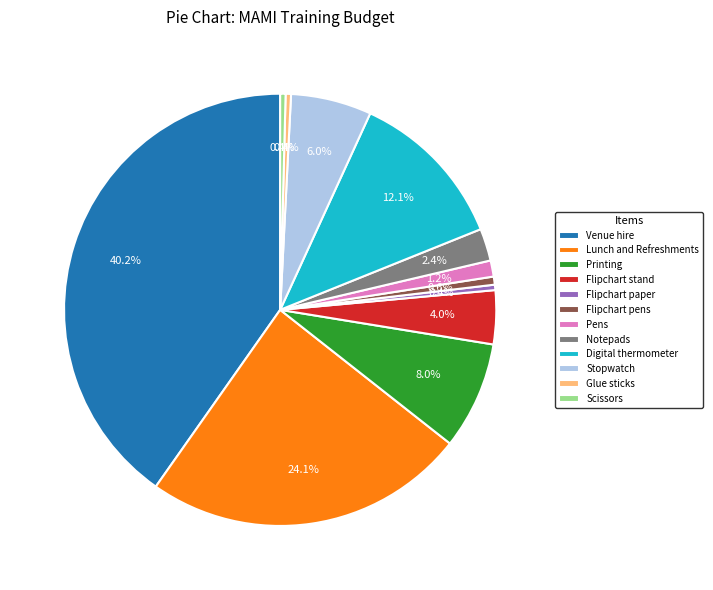

Which slice is the largest?

Venue hire